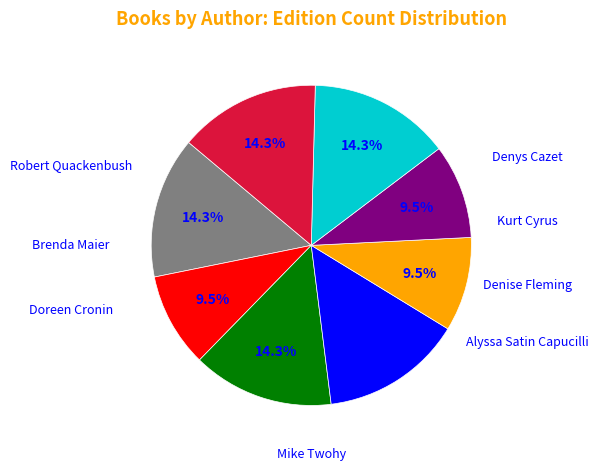

Is there a majority slice in this chart?

No